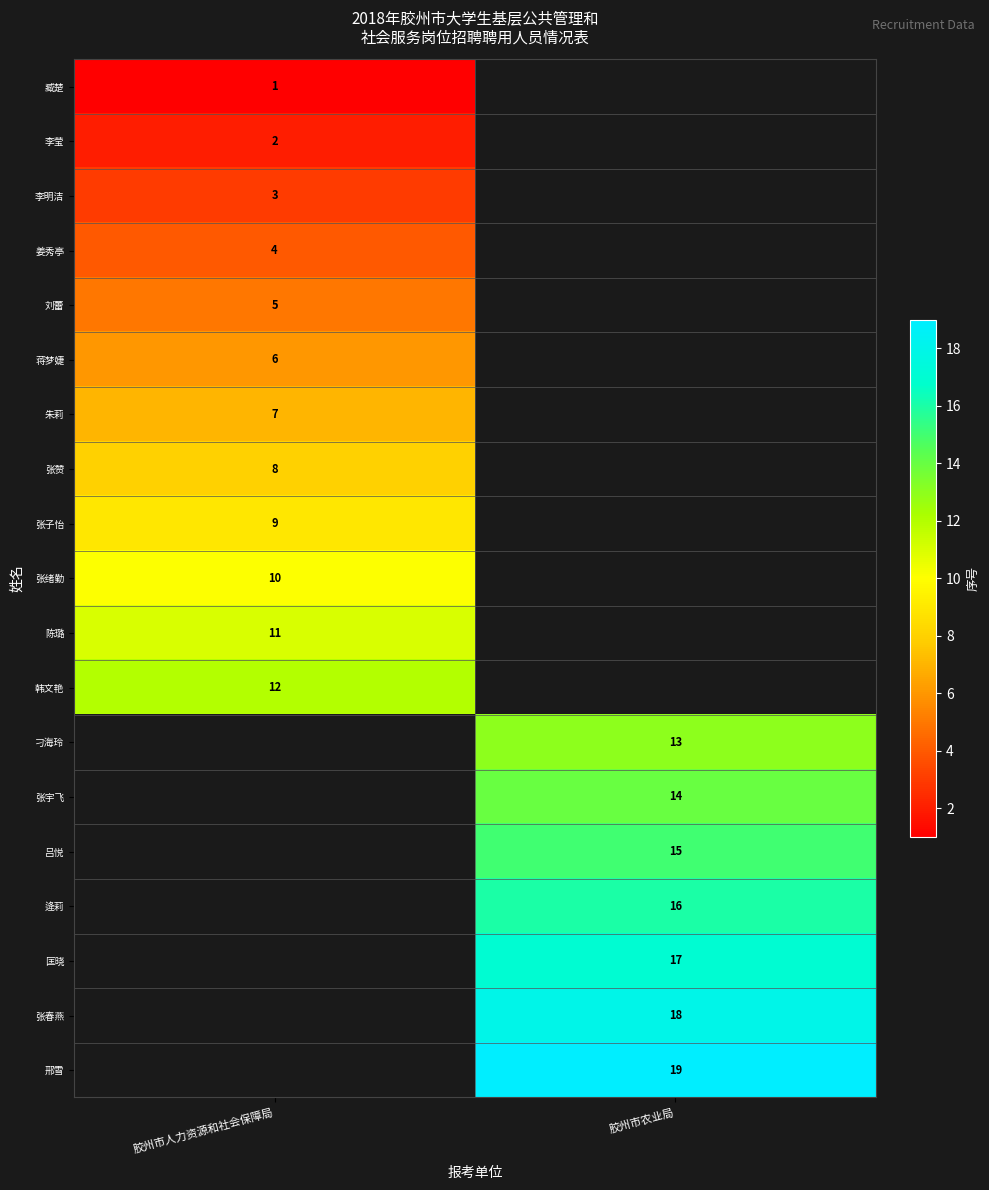

At which category does the chart reach its minimum across all series?

胶州市人力资源和社会保障局